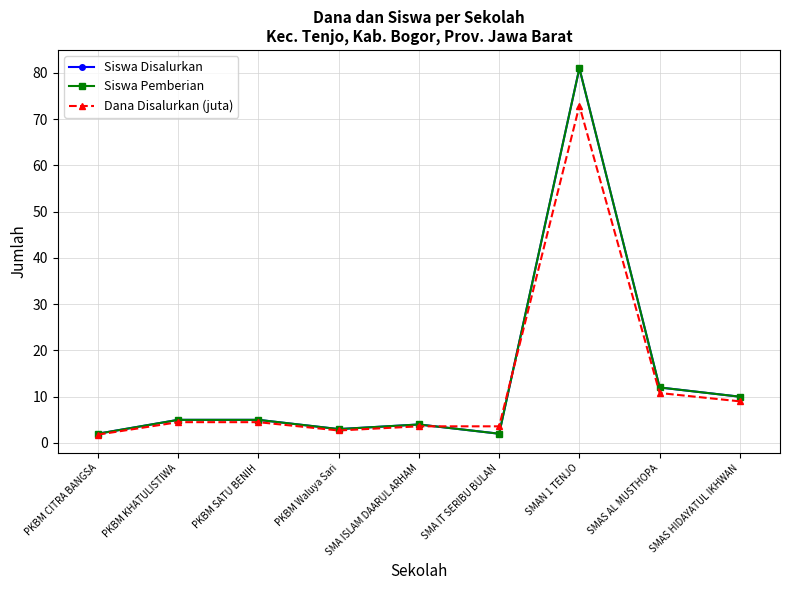

Is this an area chart (filled region under the line)?

No